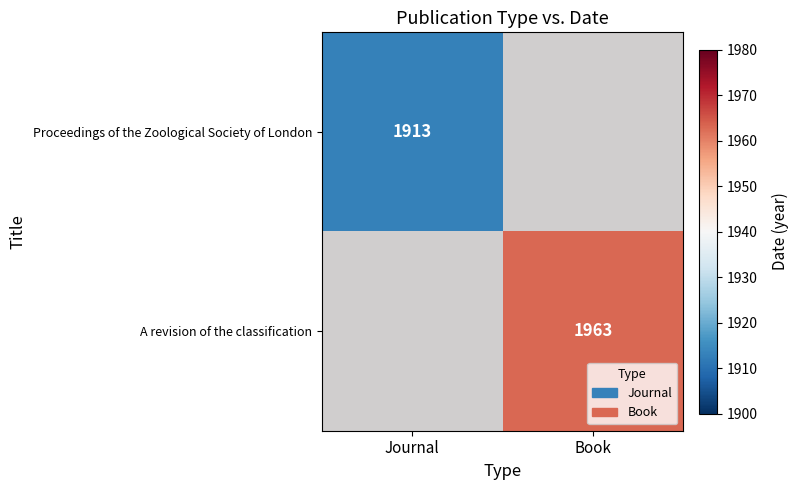

True or false: Proceedings of the Zoological Society of London has a value of 1913 at Journal.

True